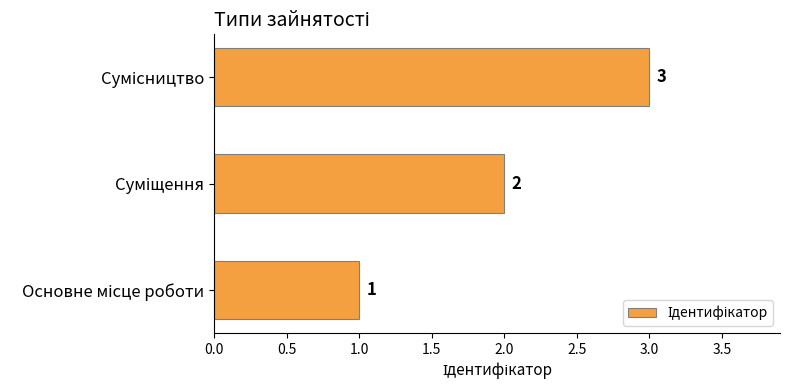

How many data points are less than 2?

1